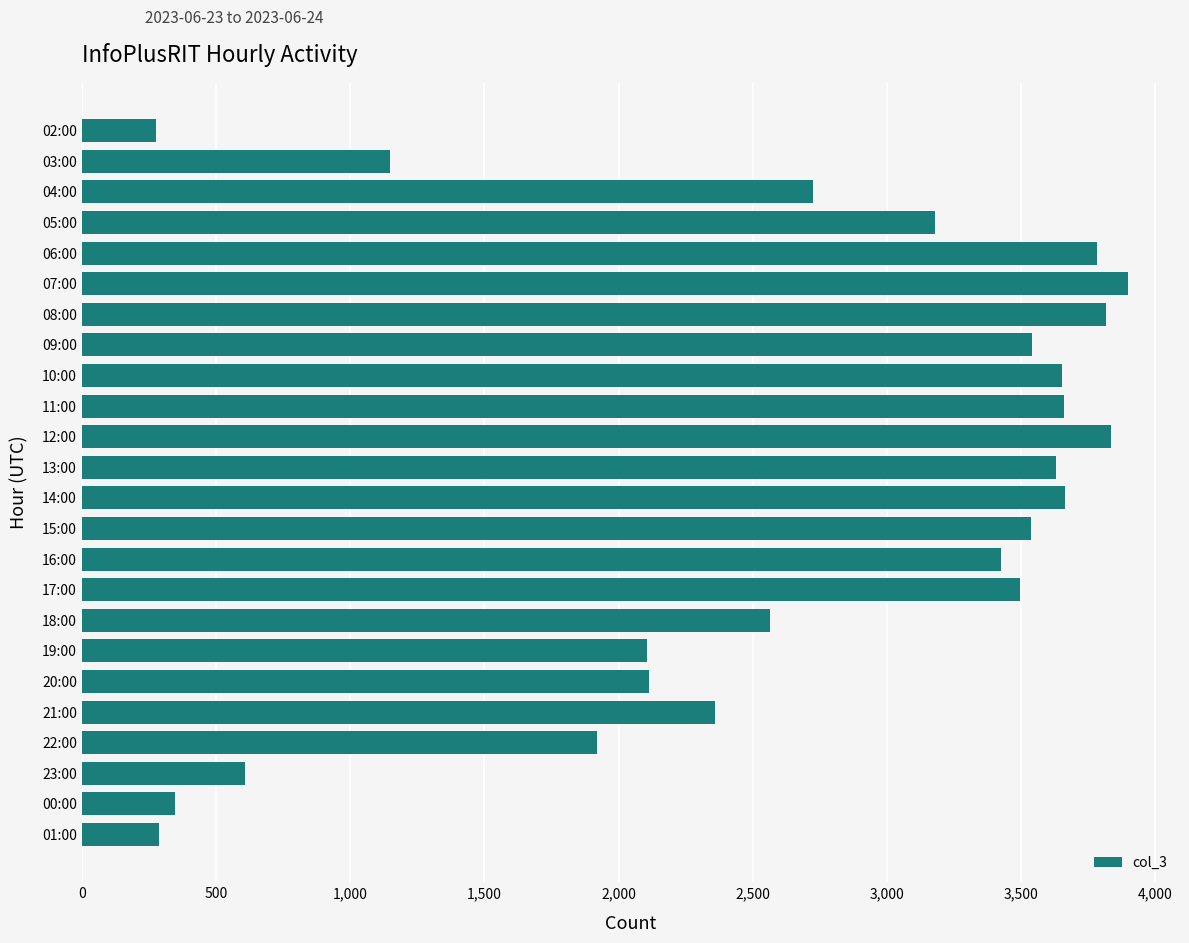

What is the difference between the values at 03:00 and 09:00?

2392